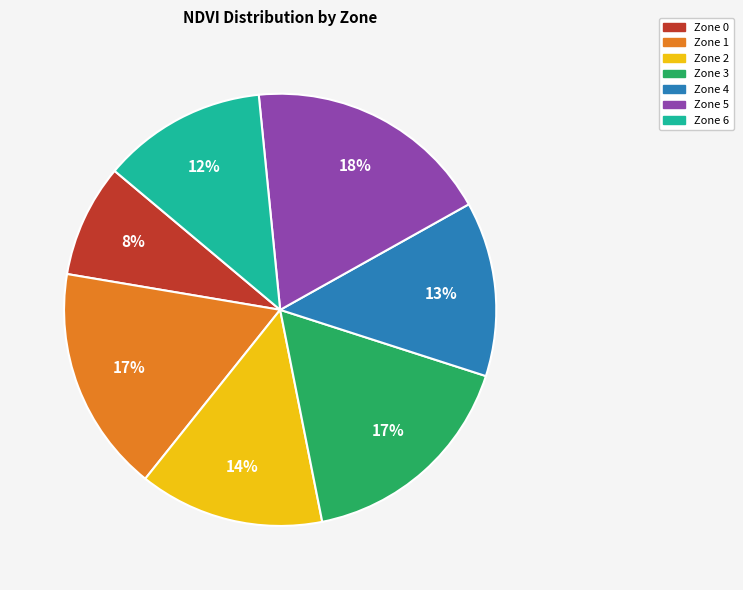

To the nearest percent, what portion does Zone 2 represent?

14%